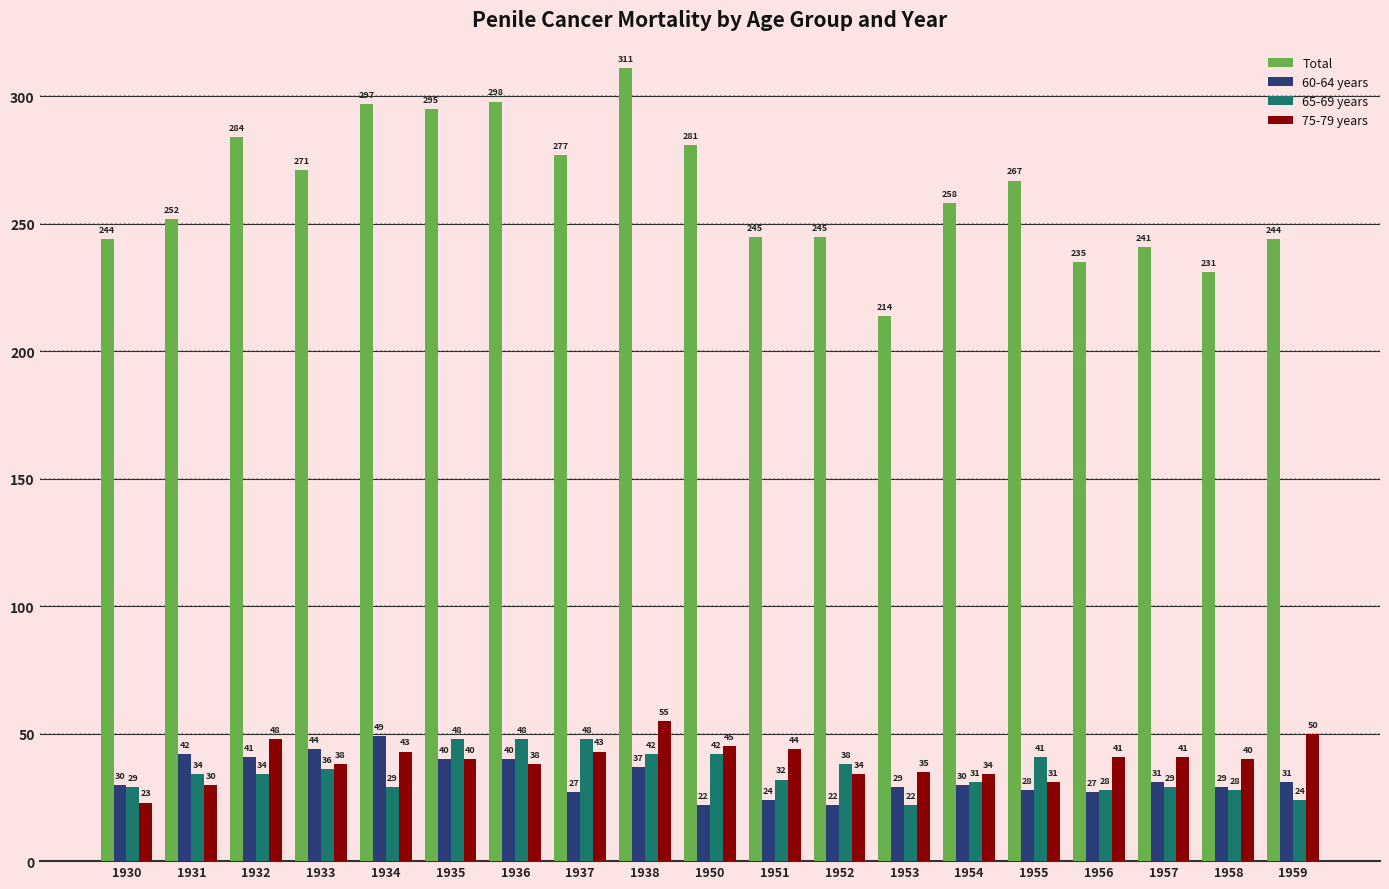

How many categories are shown in the chart?

19